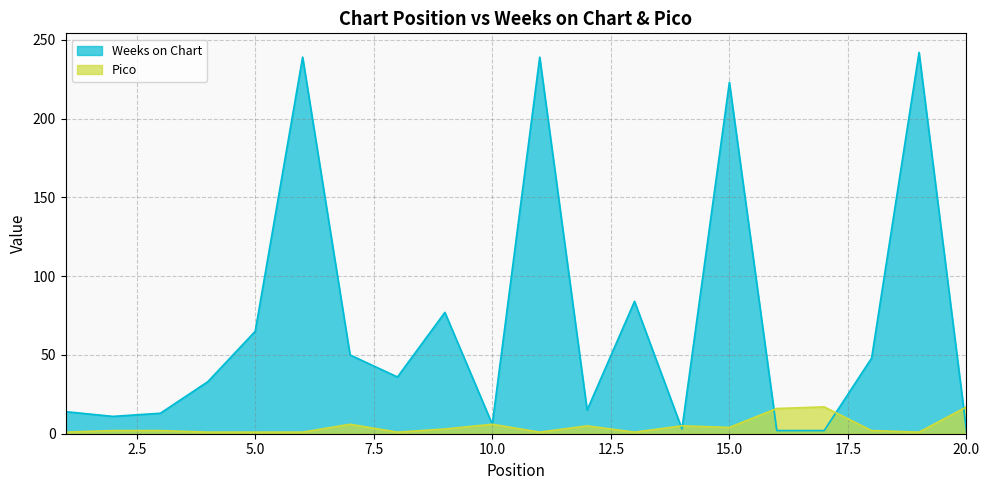

What is the value of the Pico point at the 12th from the left?

5